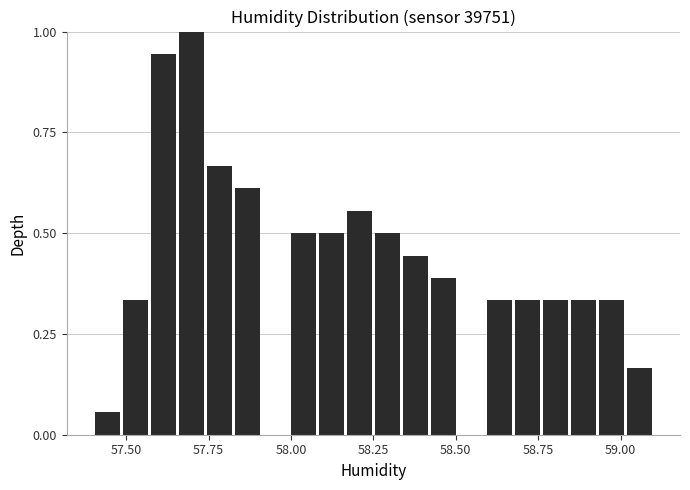

Around what value on the x-axis is the tallest bar? Give the approximate position of its centre, as read against the axis.

57.70